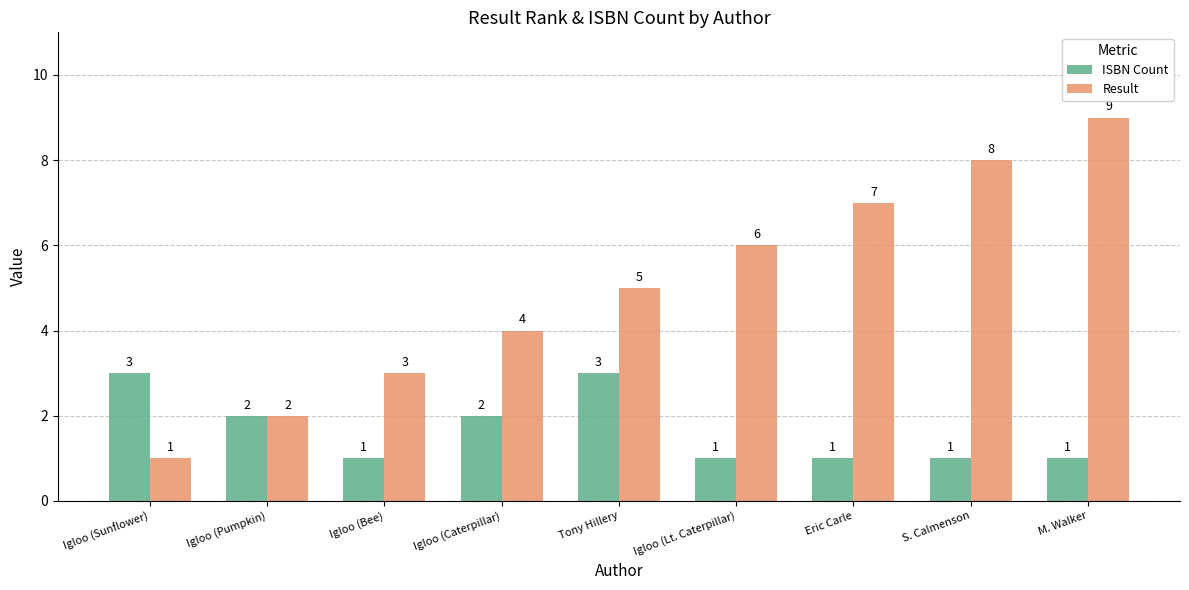

How many bars are there in total?

18